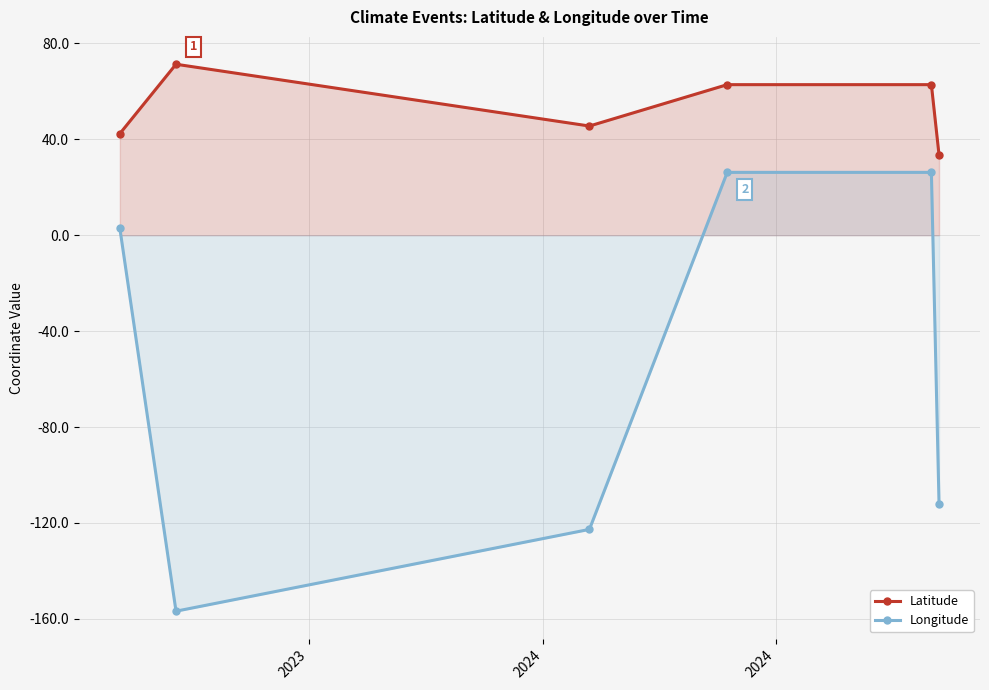

What is the difference between the maximum and second lowest values in the Latitude series?

28.9